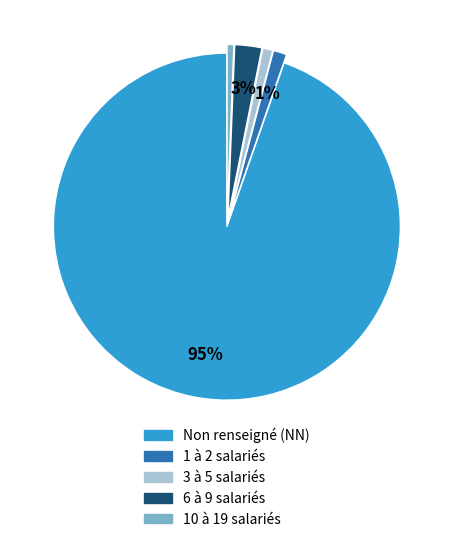

How many slices are in this pie chart?

5